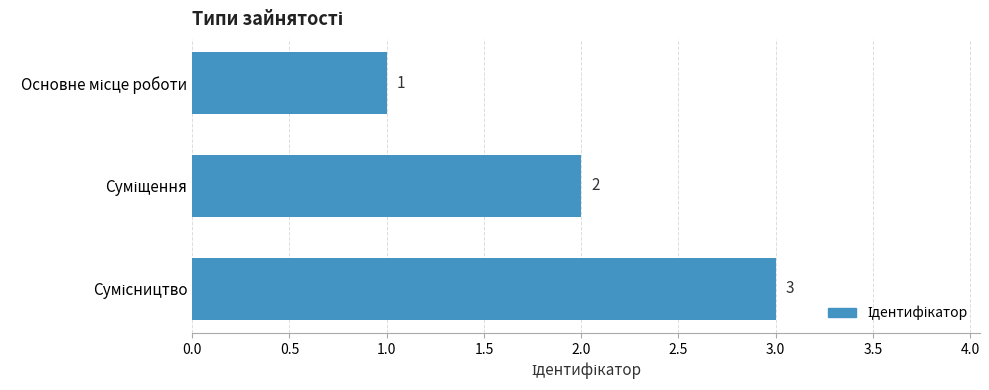

What is the minimum value shown in the chart?

1